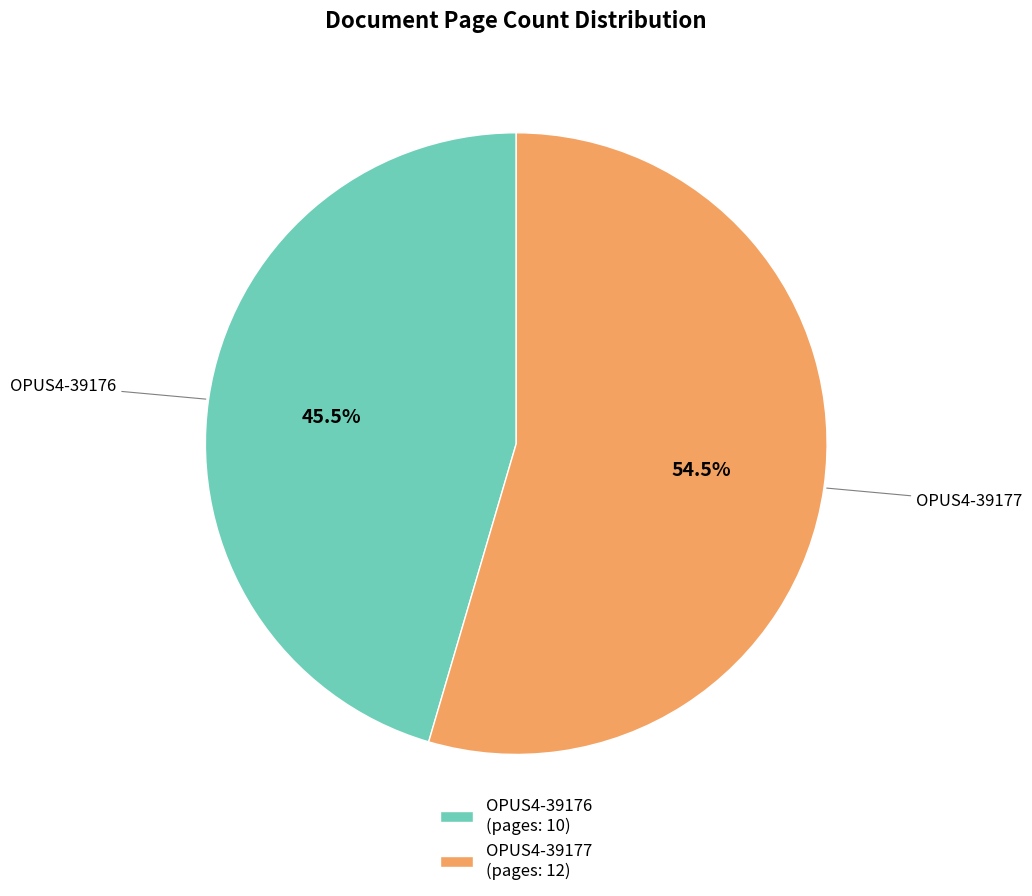

To the nearest percent, what is the average slice percentage?

50%